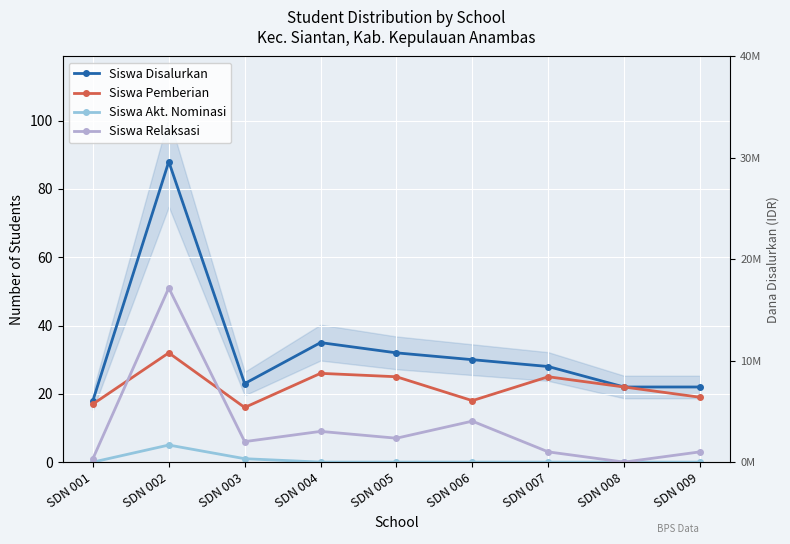

What is the value of the Siswa Disalurkan point at the 3rd from the left?

23